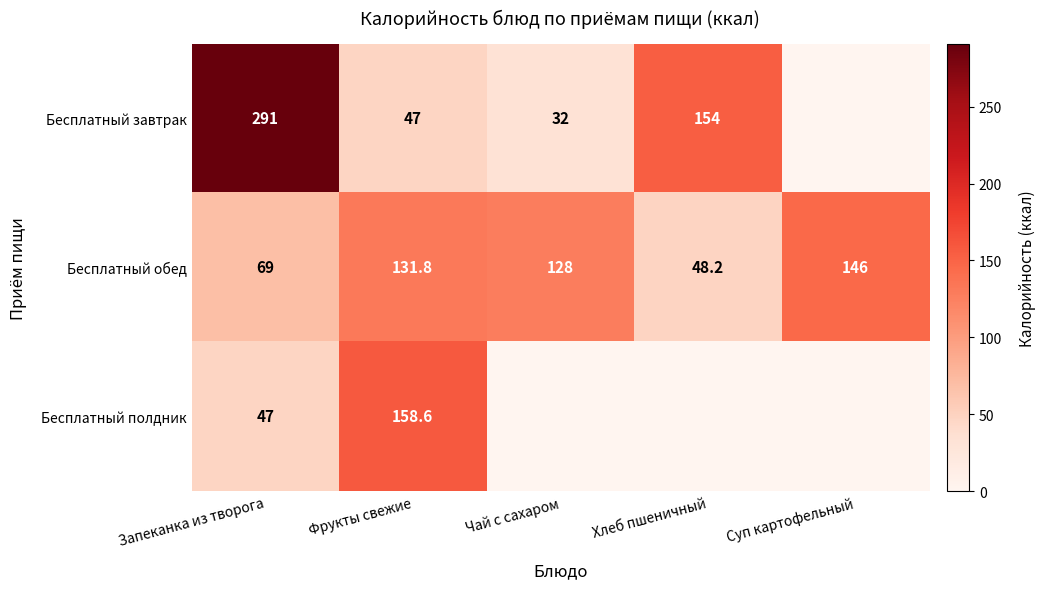

What is the difference between the maximum and minimum values in the Бесплатный обед series?

97.8